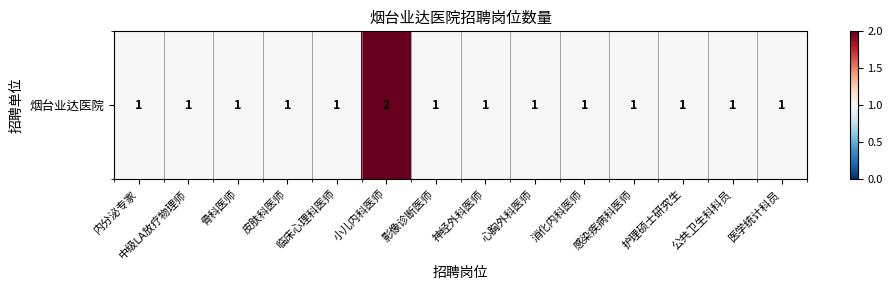

Rank the categories by value from highest to lowest.

小儿内科医师, 内分泌专家, 中级LA放疗物理师, 骨科医师, 皮肤科医师, 临床心理科医师, 影像诊断医师, 神经外科医师, 心胸外科医师, 消化内科医师, 感染疾病科医师, 护理硕士研究生, 公共卫生科科员, 医学统计科员